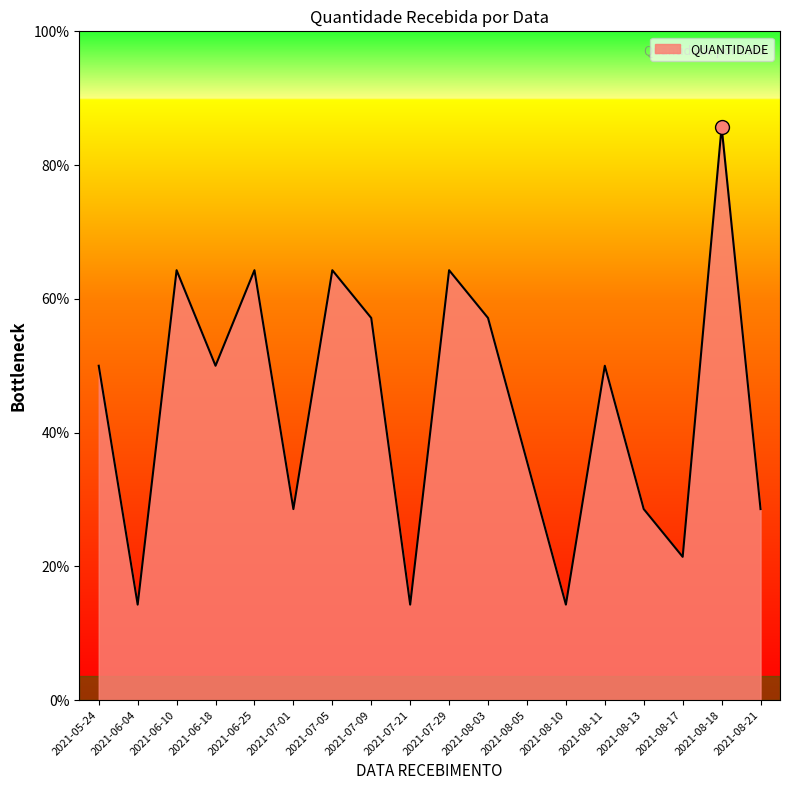

The chart shows a value of 9 at 2021-07-29. True or false?

True